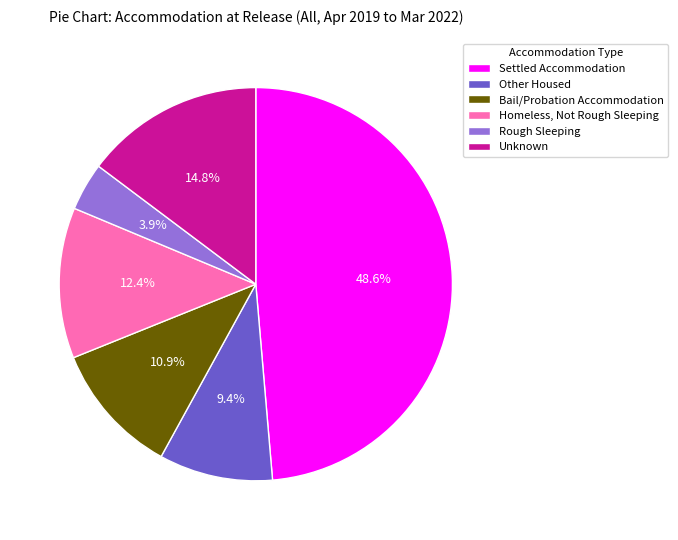

To the nearest percent, what is the combined percentage of Unknown and Other Housed?

24%